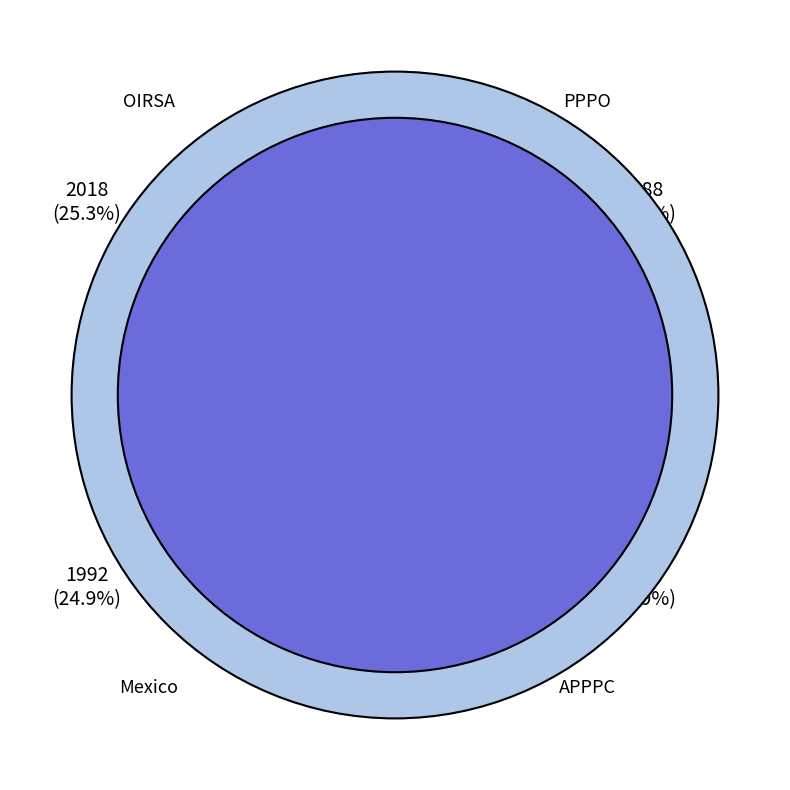

To the nearest percent, what is the average slice percentage?

25%